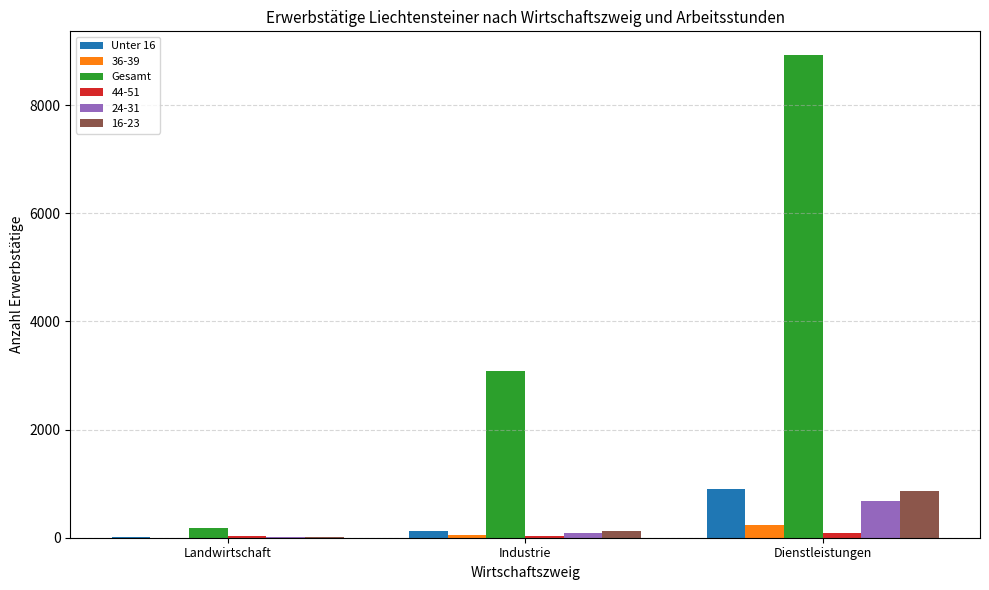

Which label corresponds to the largest value in the chart?

Dienstleistungen